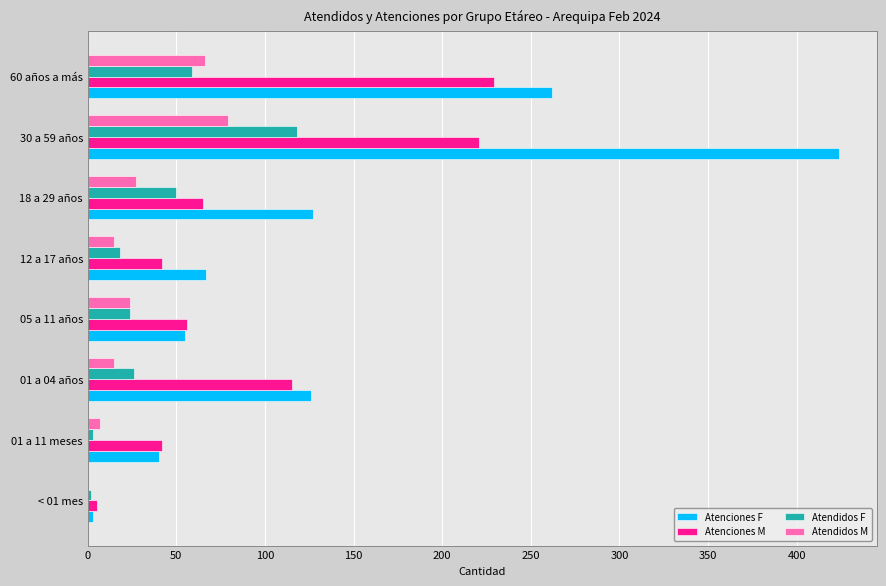

Where is Atenciones F nearest to the value 213?

60 años a más